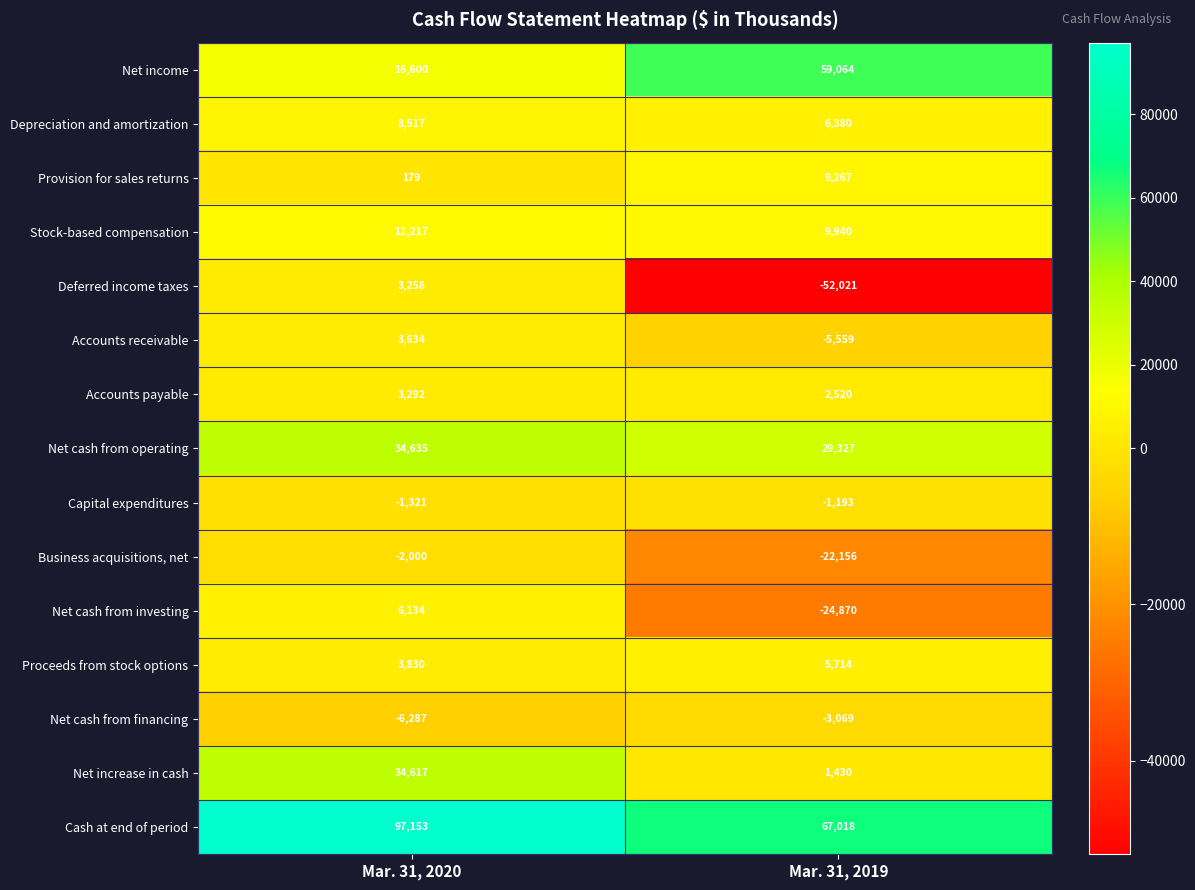

What is the difference between the Depreciation and amortization values at Mar. 31, 2019 and Mar. 31, 2020?

2137